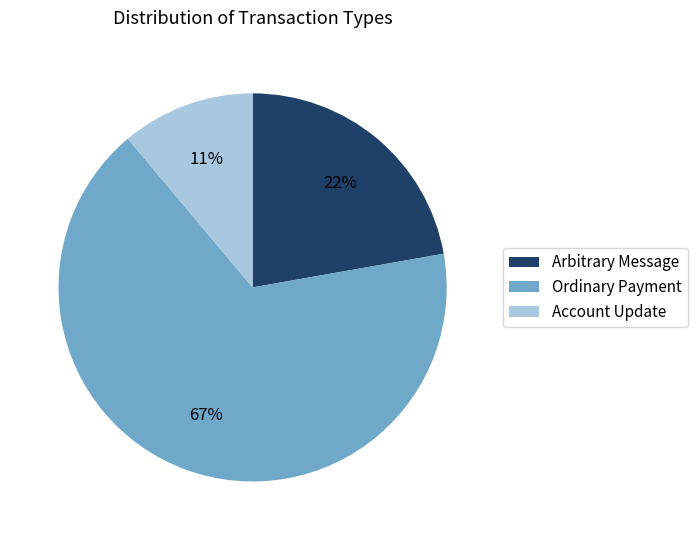

Is the sum of Arbitrary Message and Account Update greater than half?

No